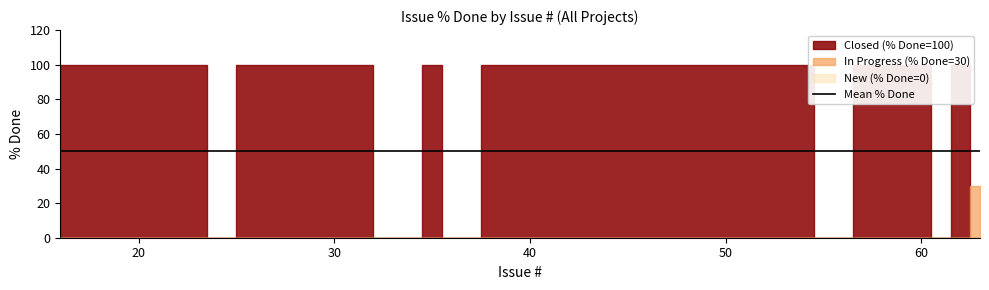

Between 39 and 17, which is larger?

39